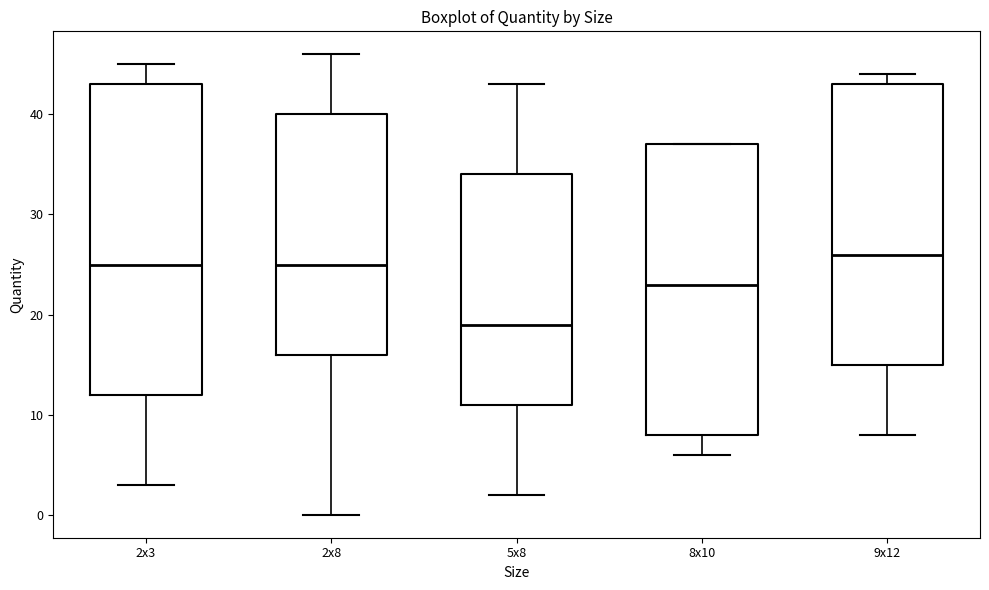

Reading left to right, read every box against the y-axis: the position of its median line, the range the box covers, and the ends of its whiskers. The values are not printed on the chart, so give them approximately, as read against the axis.

2x3: median 25, box 12 to 43, whiskers 3 to 45
2x8: median 25, box 16 to 40, whiskers 0 to 46
5x8: median 19, box 11 to 34, whiskers 2 to 43
8x10: median 23, box 8 to 37, whiskers 6 to 37
9x12: median 26, box 15 to 43, whiskers 8 to 44